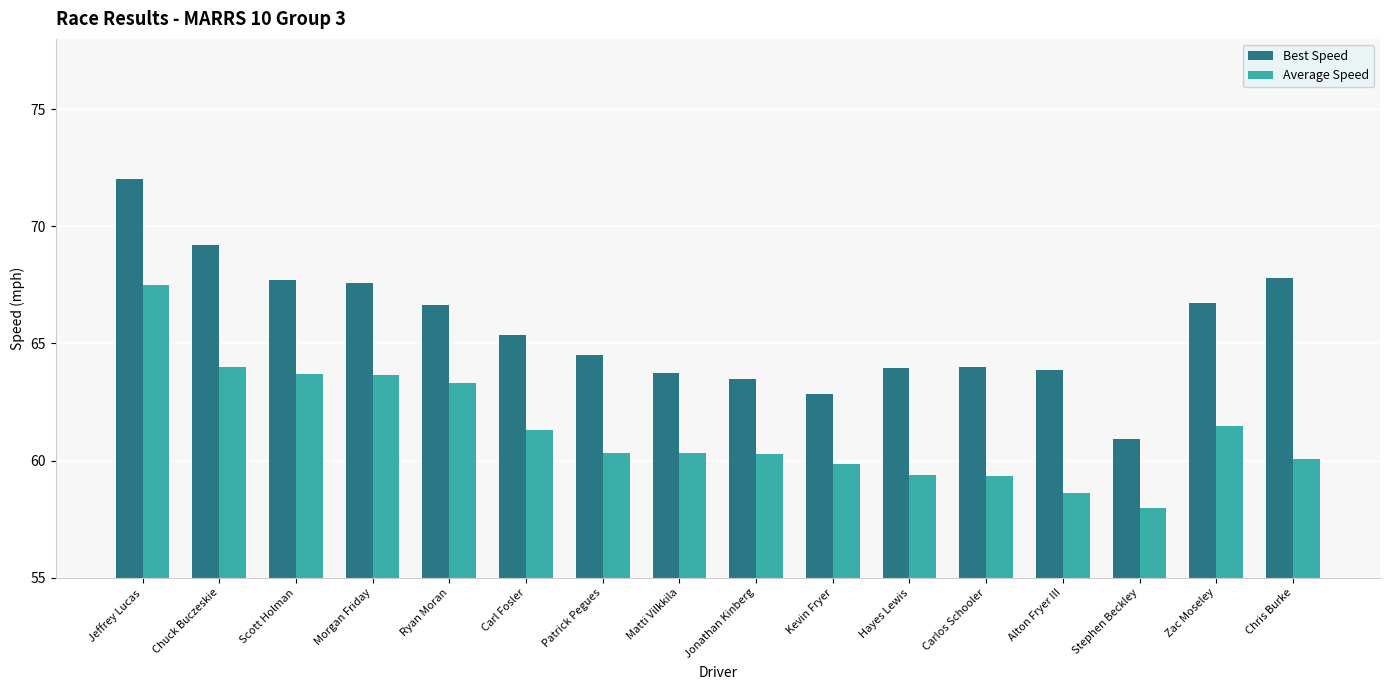

What is the label of the 16th bar from the right?

Jeffrey Lucas